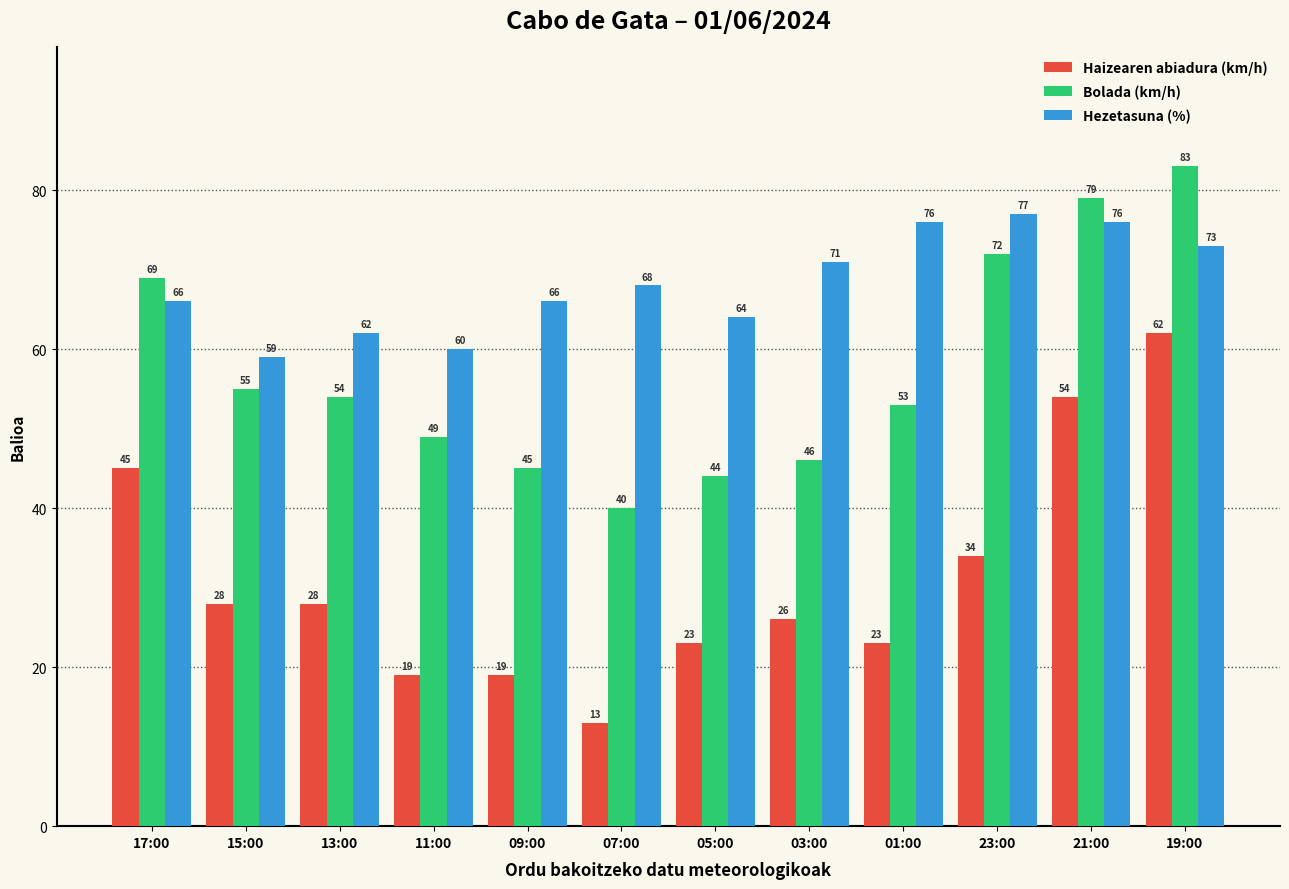

What is the sum of all Bolada (km/h) values?

689